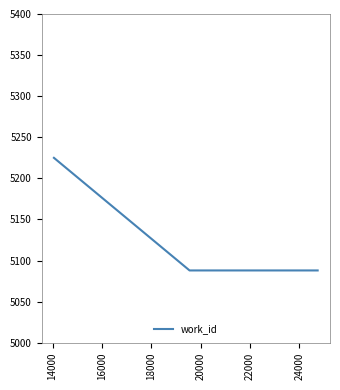

What is the average value?

5134